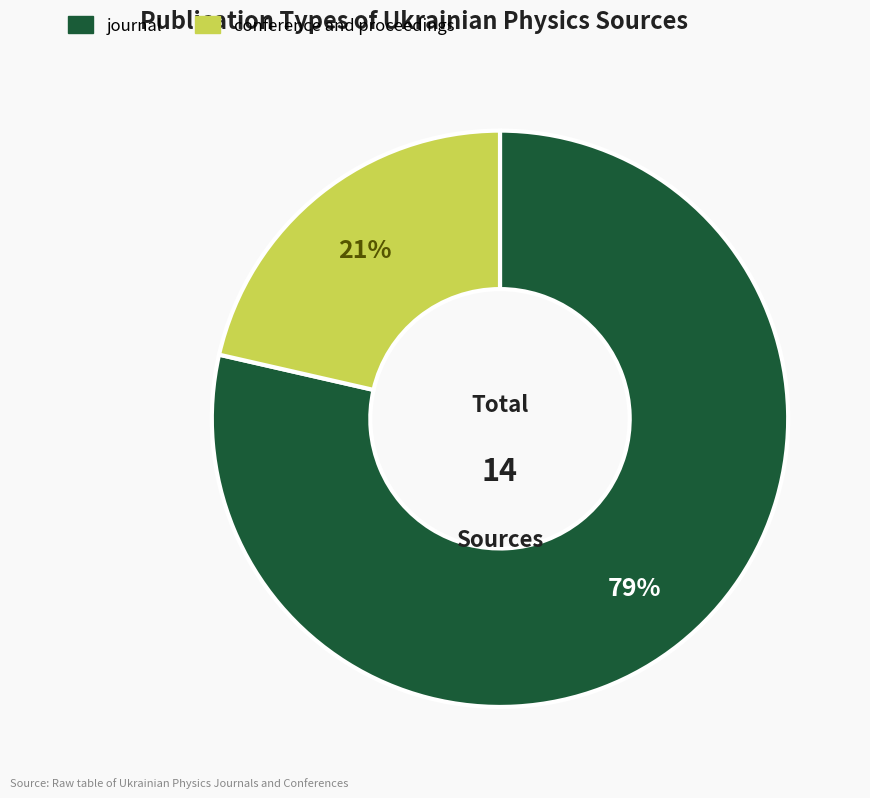

To the nearest percent, what is the average slice percentage?

50%